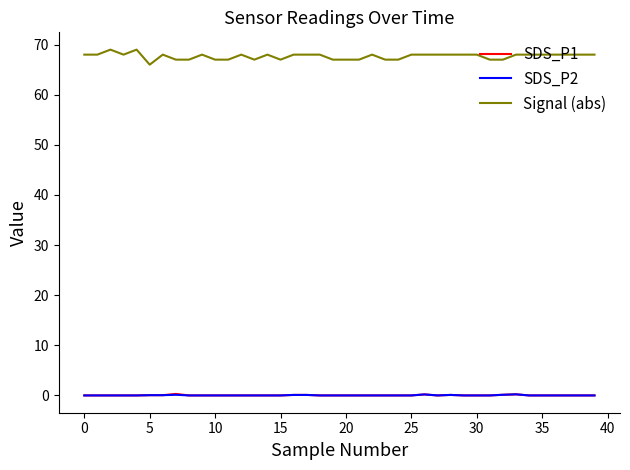

Does the chart display data point markers on the line(s)?

No